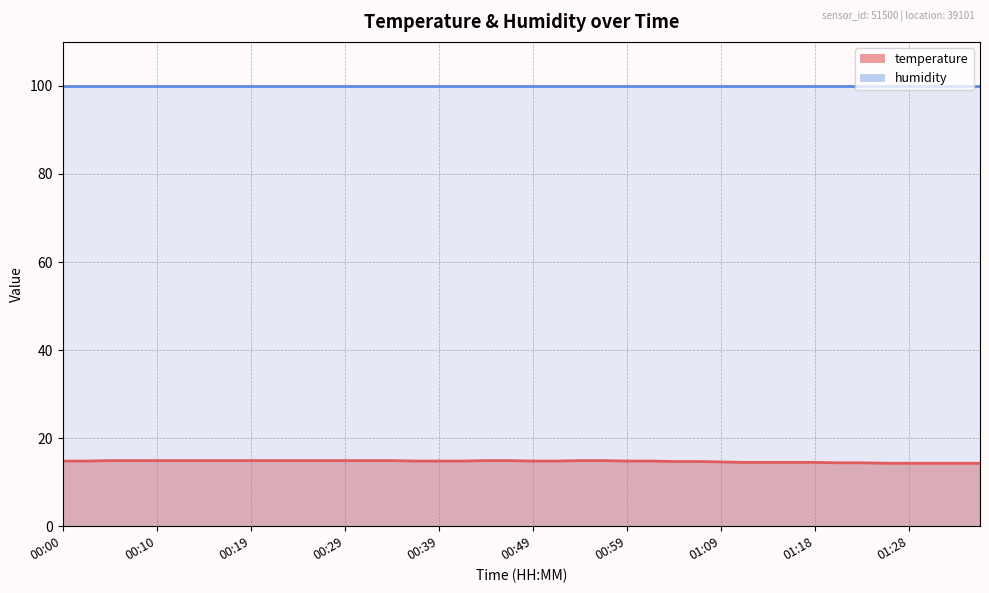

What is the difference between the maximum and minimum values?

0.6